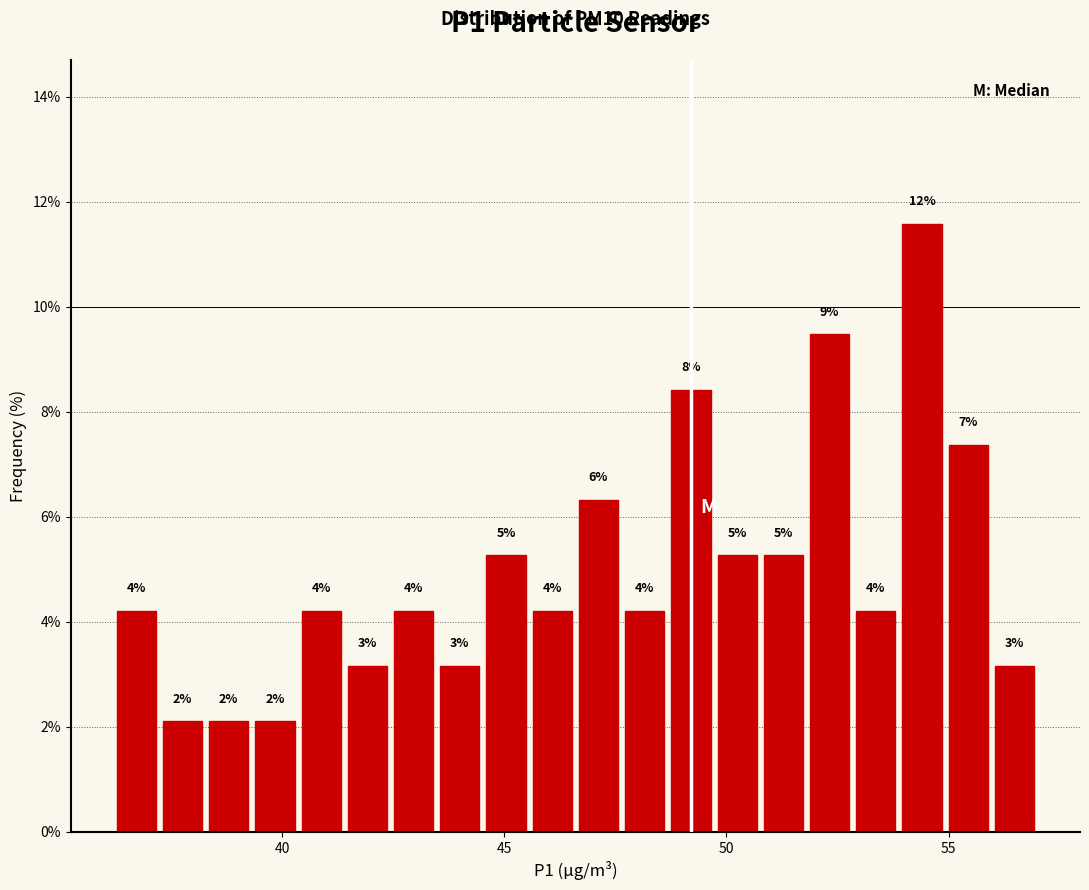

Around what value on the x-axis is the tallest bar? Give the approximate position of its centre, as read against the axis.

54.5